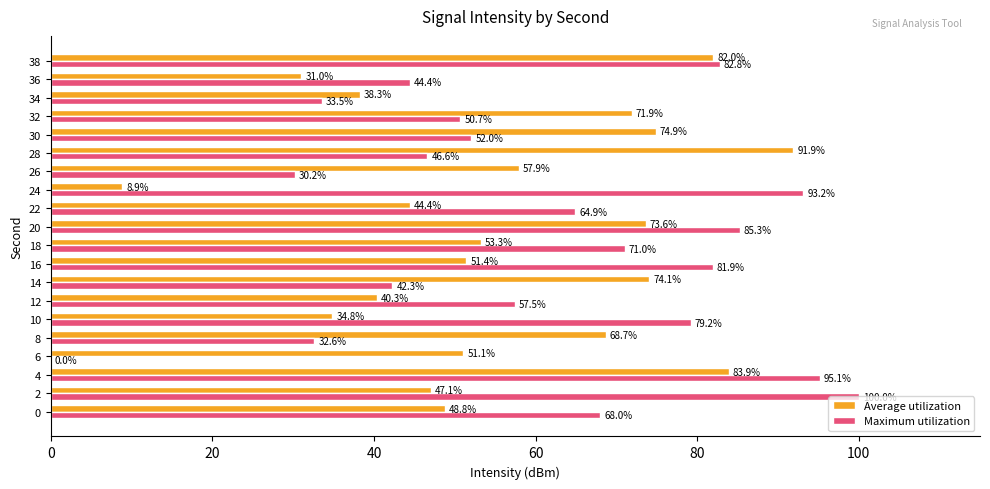

What is the total value across all series at 10?

114.0